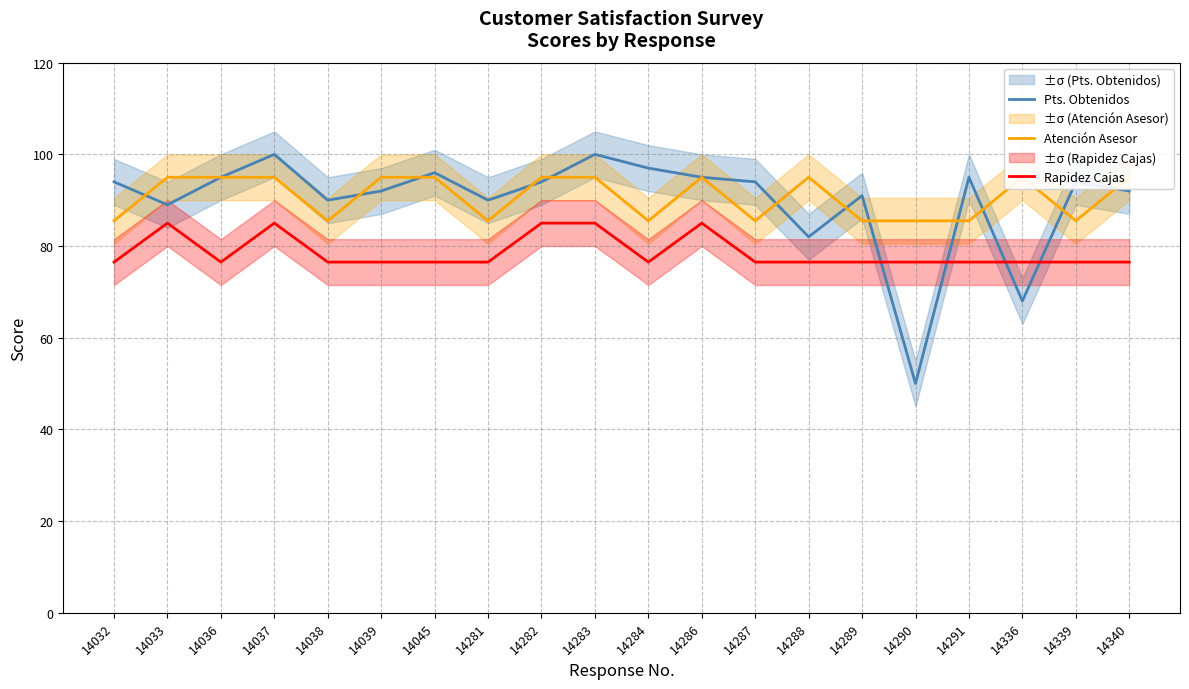

What is the highest value of the Rapidez Cajas series?

85.0